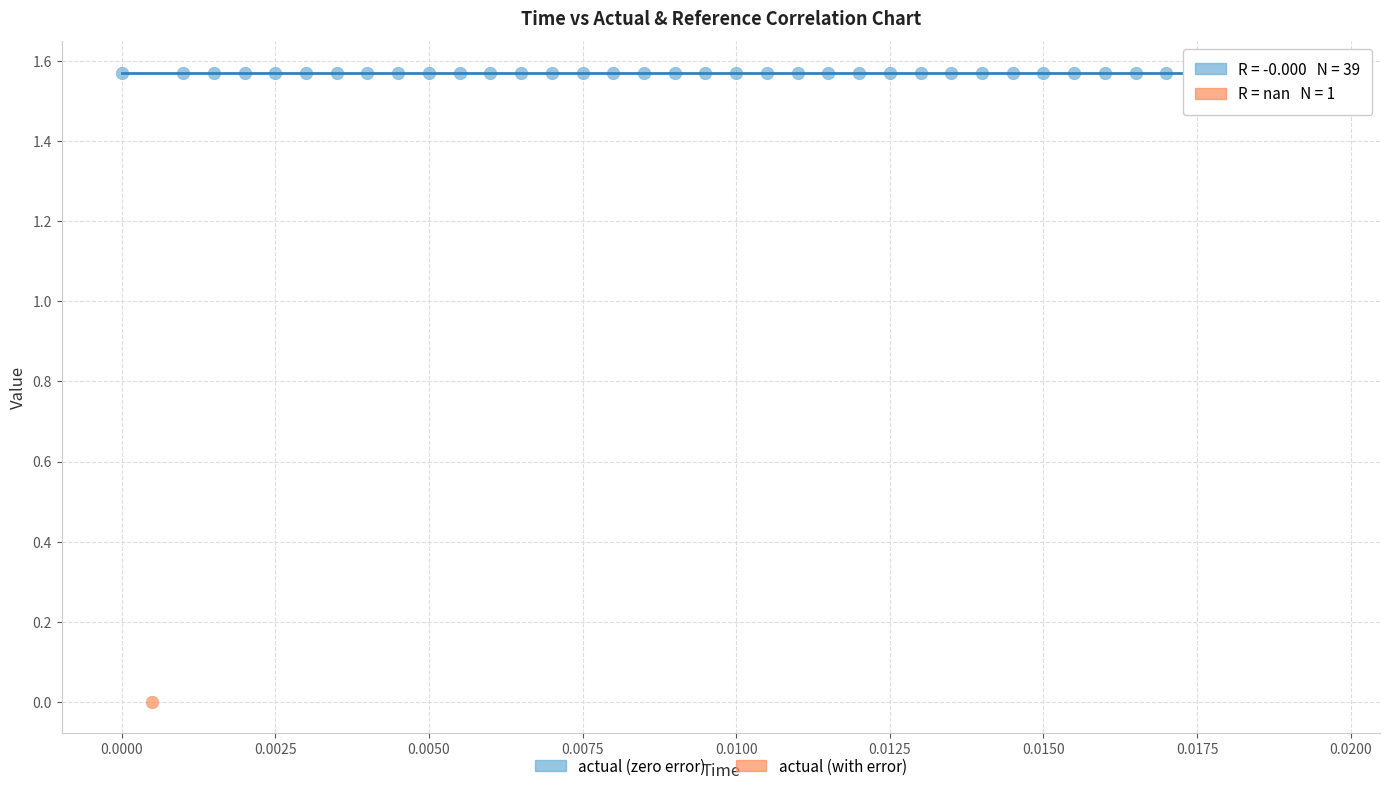

What are all the series names shown in the legend?

actual (zero error), actual (with error)